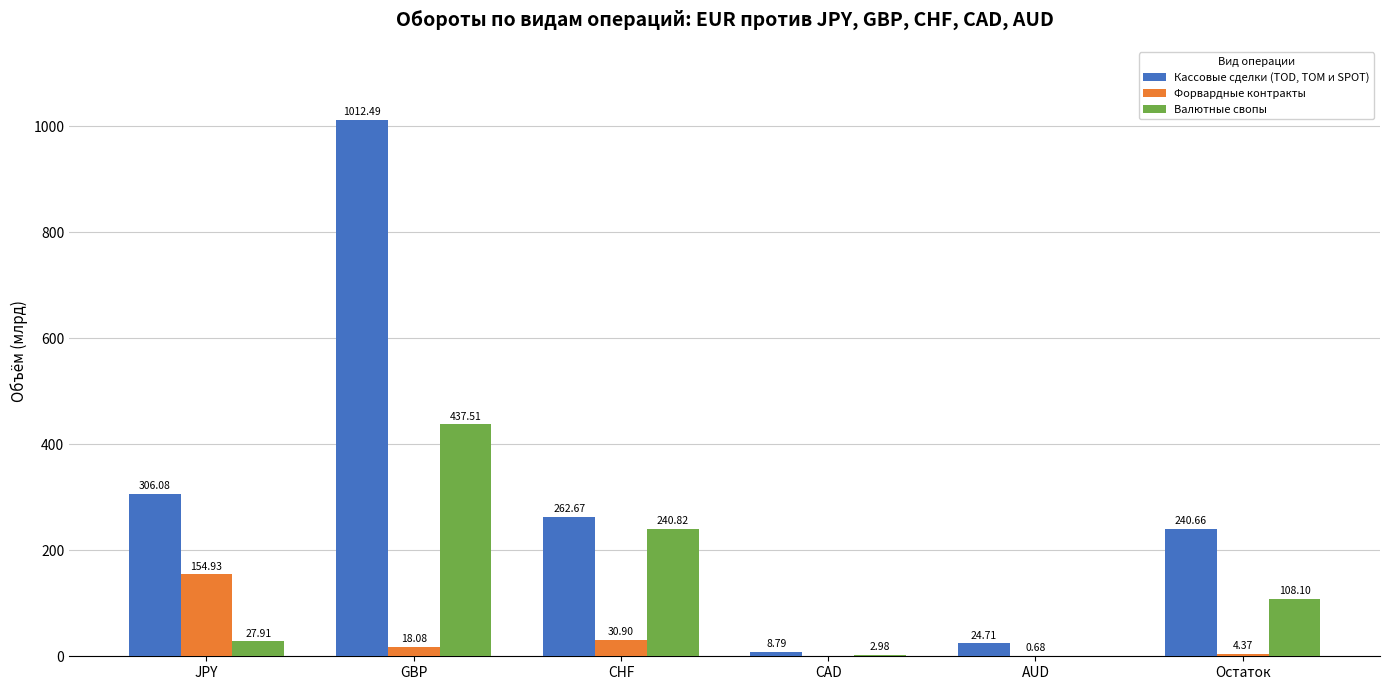

Which series has the largest total across all categories?

Кассовые сделки (TOD, TOM и SPOT)